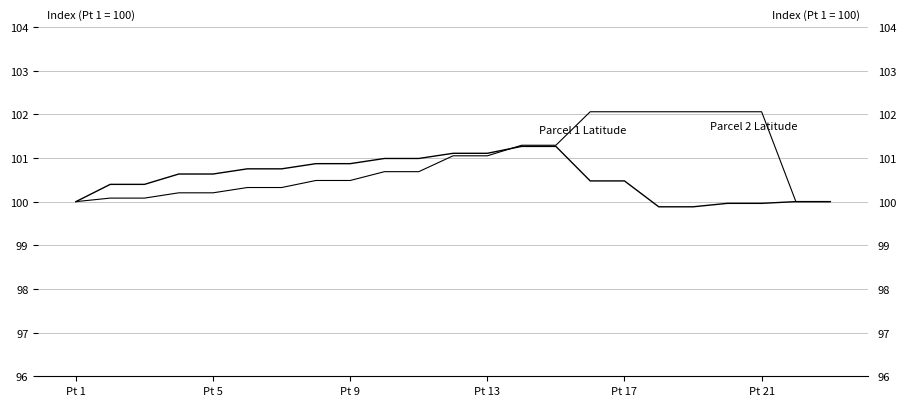

Rank the series by their maximum value, from highest to lowest.

Parcel 2 Latitude, Parcel 1 Latitude